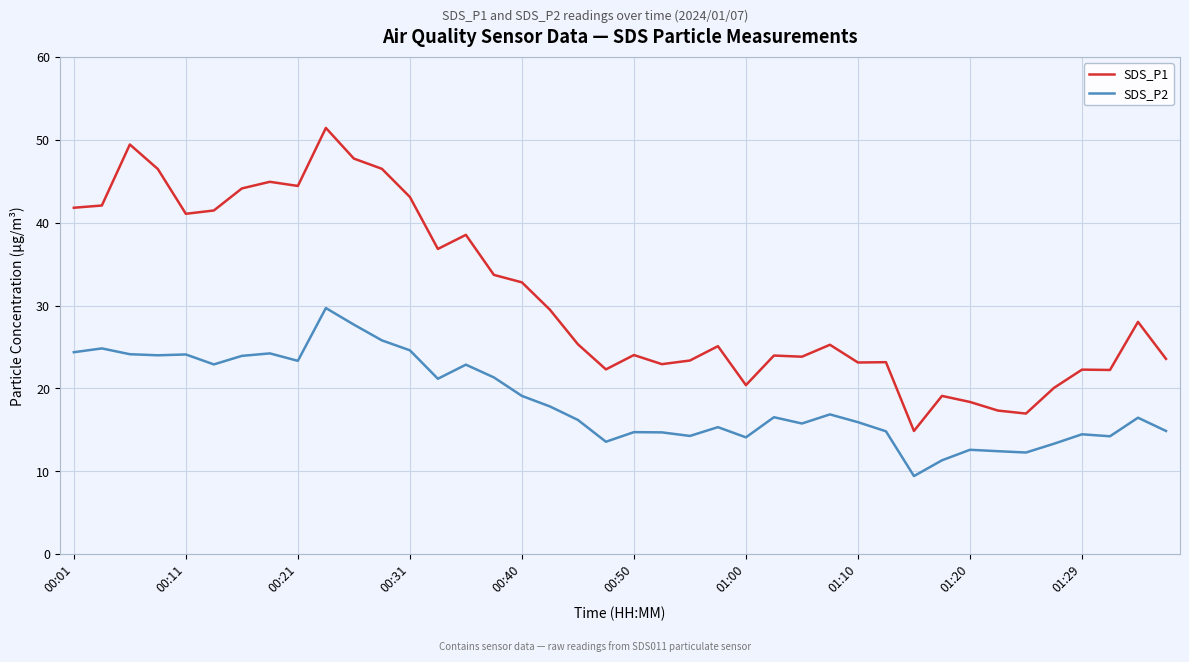

What is the smallest value displayed?

9.4